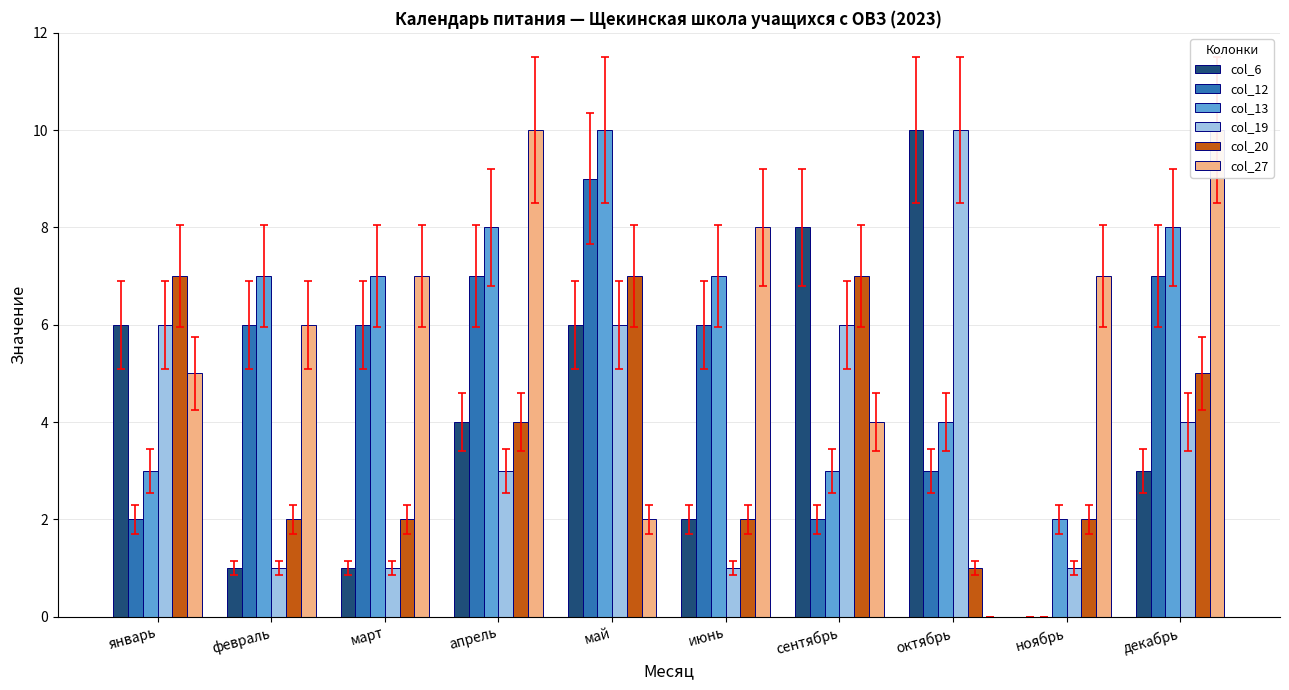

Are the bars grouped side by side (vs. stacked)?

Yes